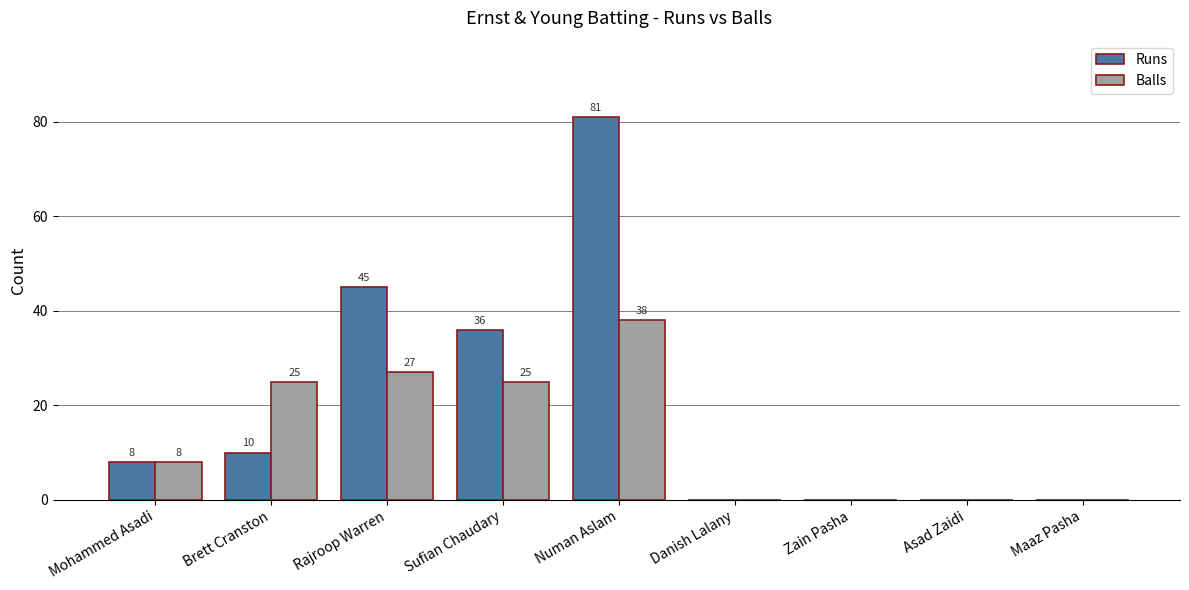

Where is Runs nearest to the value 40?

Sufian Chaudary